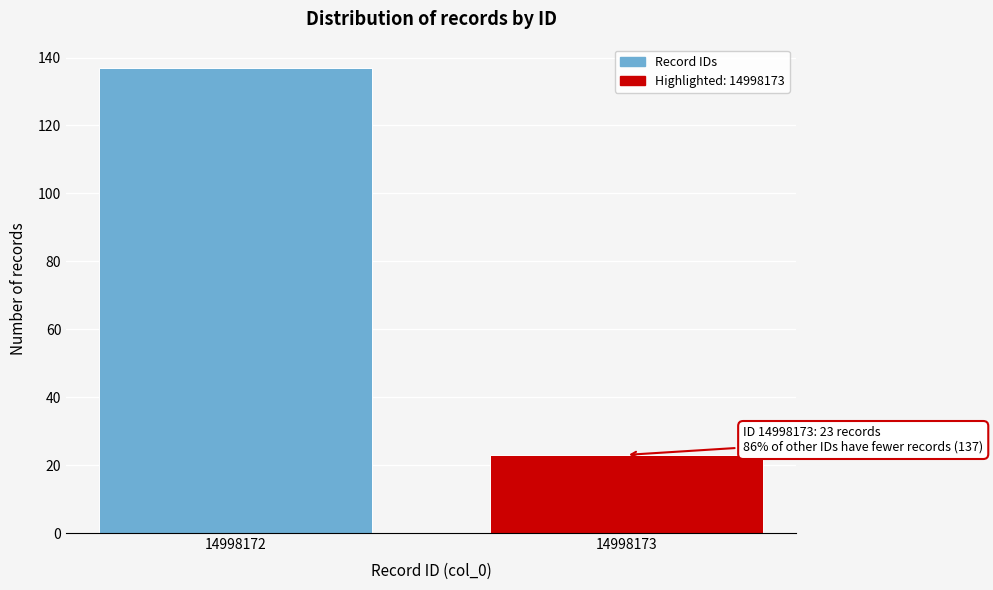

Reading left to right, what are all the values shown in this chart?

137	23